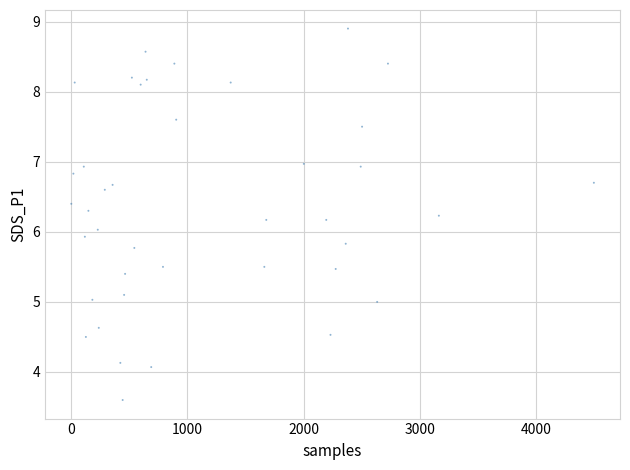

What is the range of X values (max minus min)?

4500.0